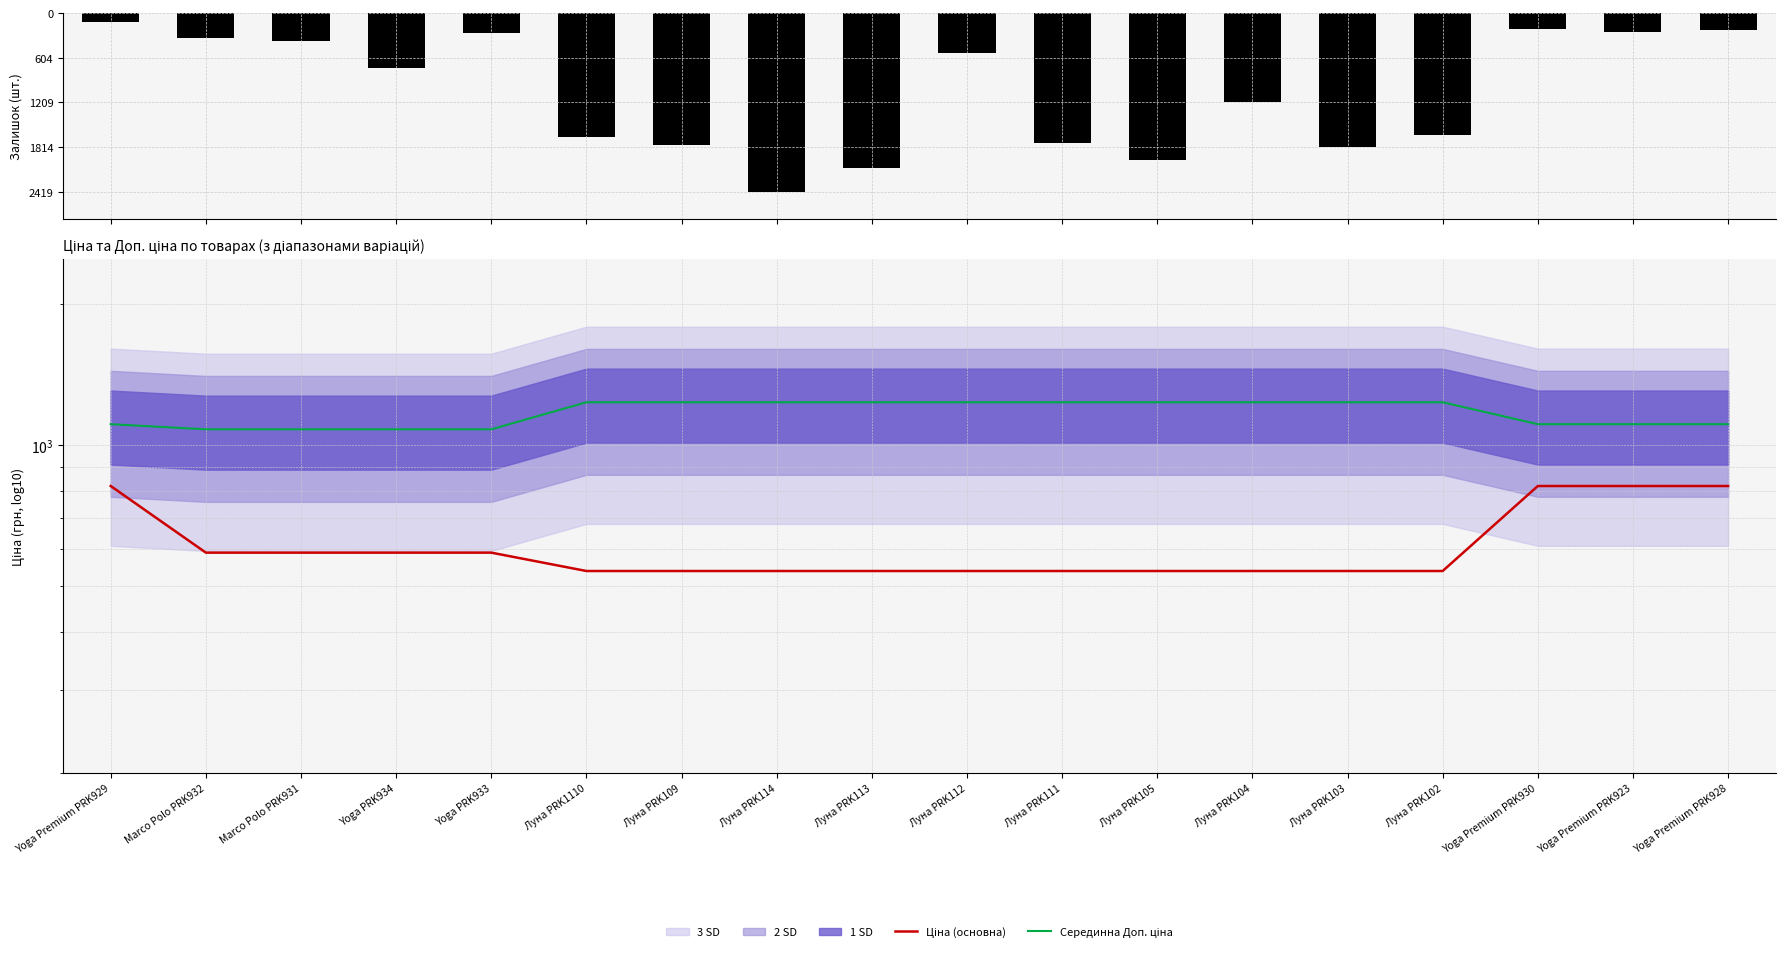

What is the difference between the Ціна (основна) values at Луна PRK102 and Yoga Premium PRK928?

279.5